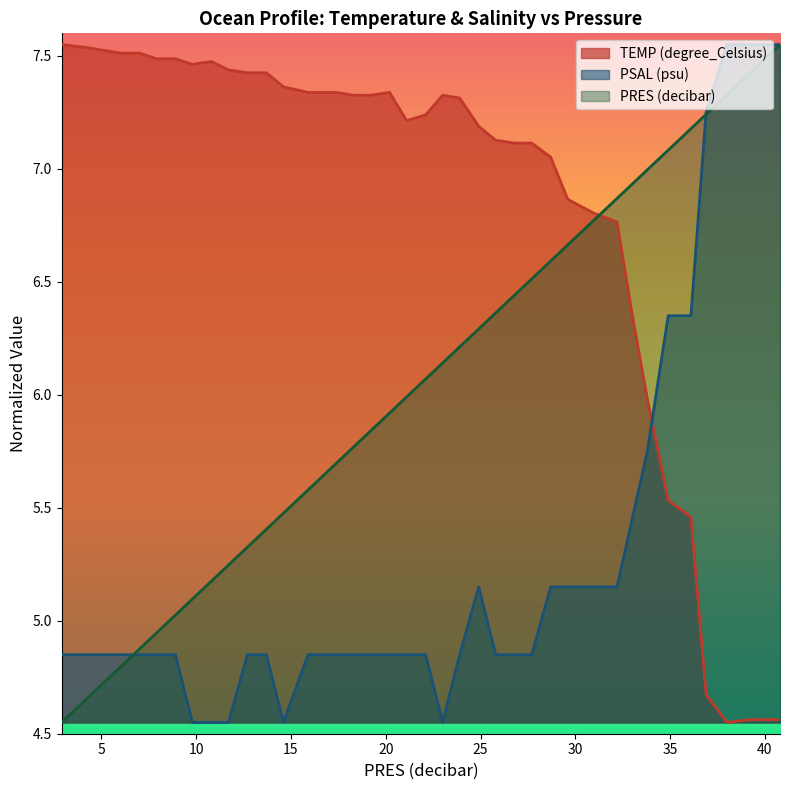

What are all the series names shown in the legend?

TEMP (degree_Celsius), PSAL (psu), PRES (decibar)